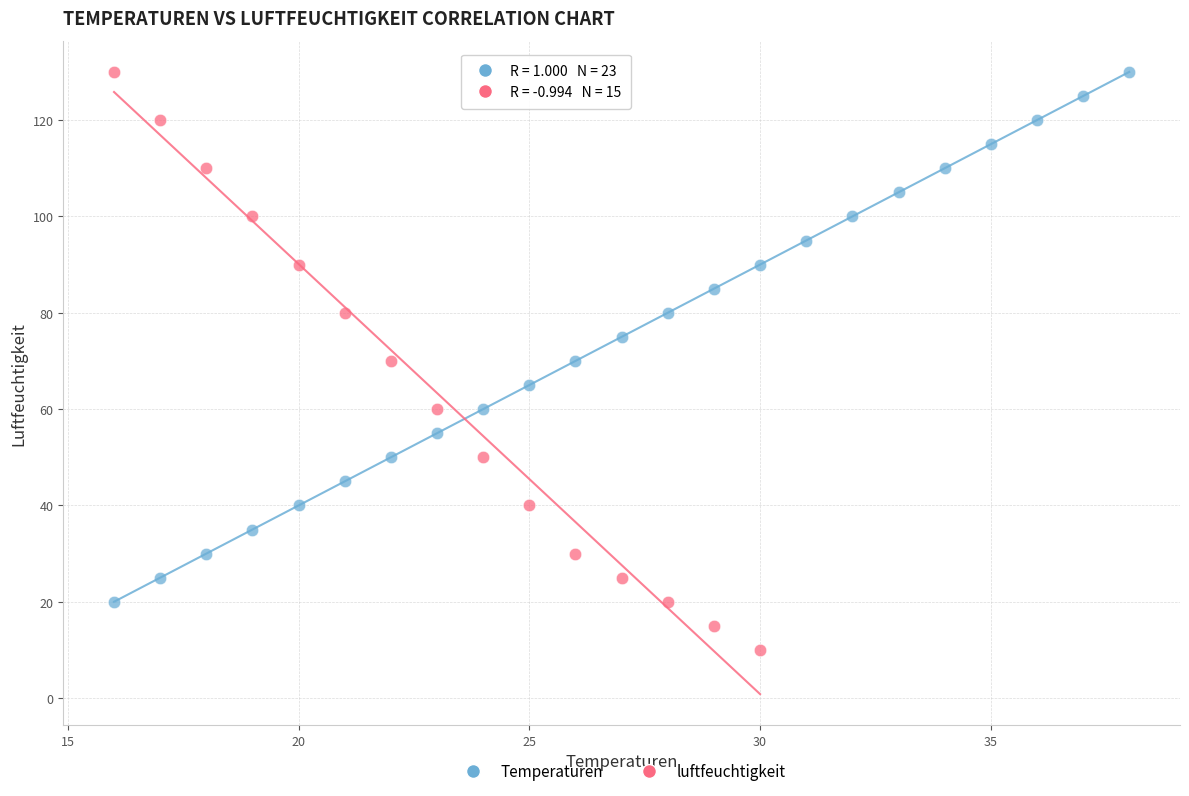

What are all the series names shown in the legend?

Temperaturen, luftfeuchtigkeit